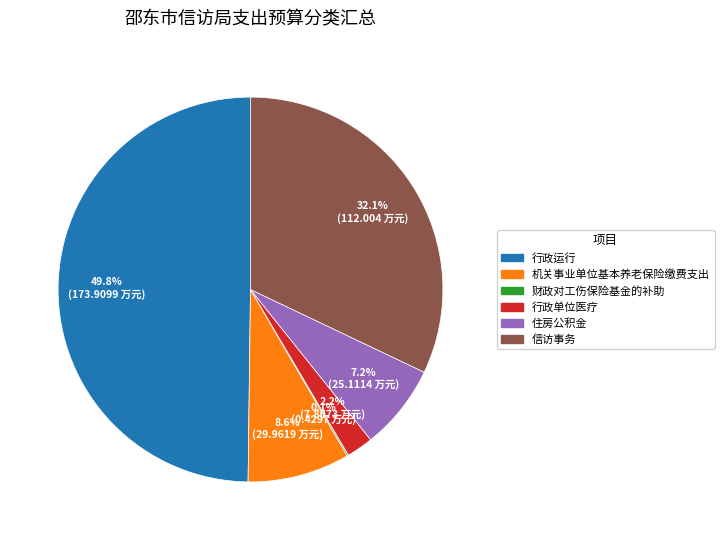

Between 行政运行 and 机关事业单位基本养老保险缴费支出, which is larger?

行政运行